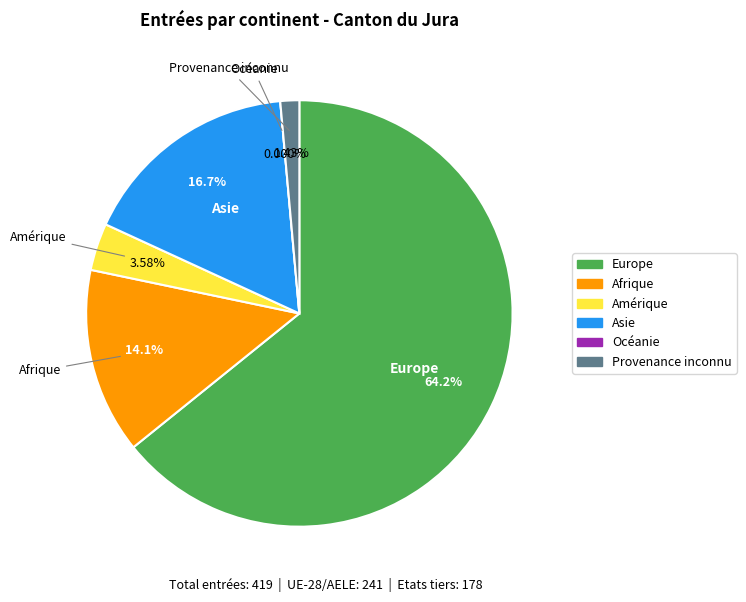

Approximately how many times larger is the value at Afrique compared to Amérique?

3.9